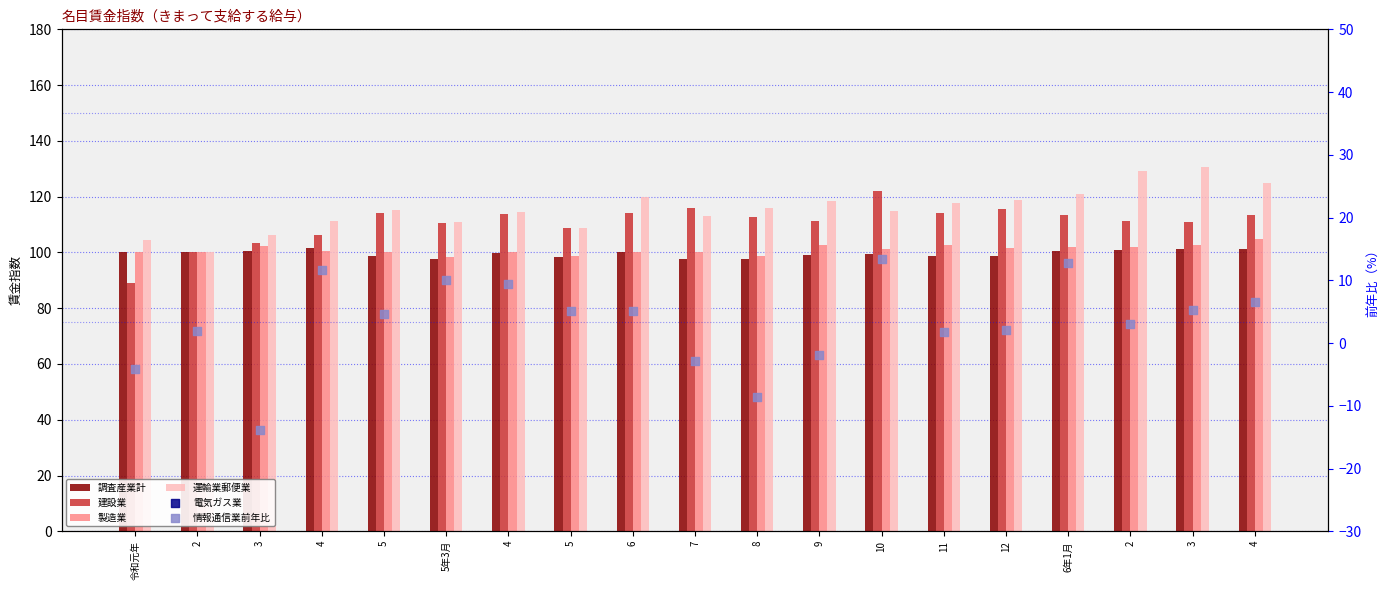

Which series reaches the maximum Y coordinate?

運輸業郵便業